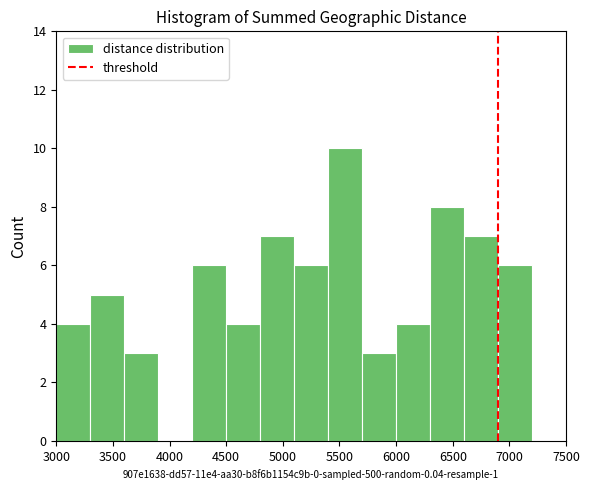

Reading left to right, list every bar in this chart as the range it spans on the x-axis followed by its height. The values are not printed on the chart, so give them approximately, as read against the axis.

3000 to 3300: 4
3300 to 3600: 5
3600 to 3900: 3
3900 to 4200: 0
4200 to 4500: 6
4500 to 4800: 4
4800 to 5100: 7
5100 to 5400: 6
5400 to 5700: 10
5700 to 6000: 3
6000 to 6300: 4
6300 to 6600: 8
6600 to 6900: 7
6900 to 7200: 6
7200 to 7500: 0